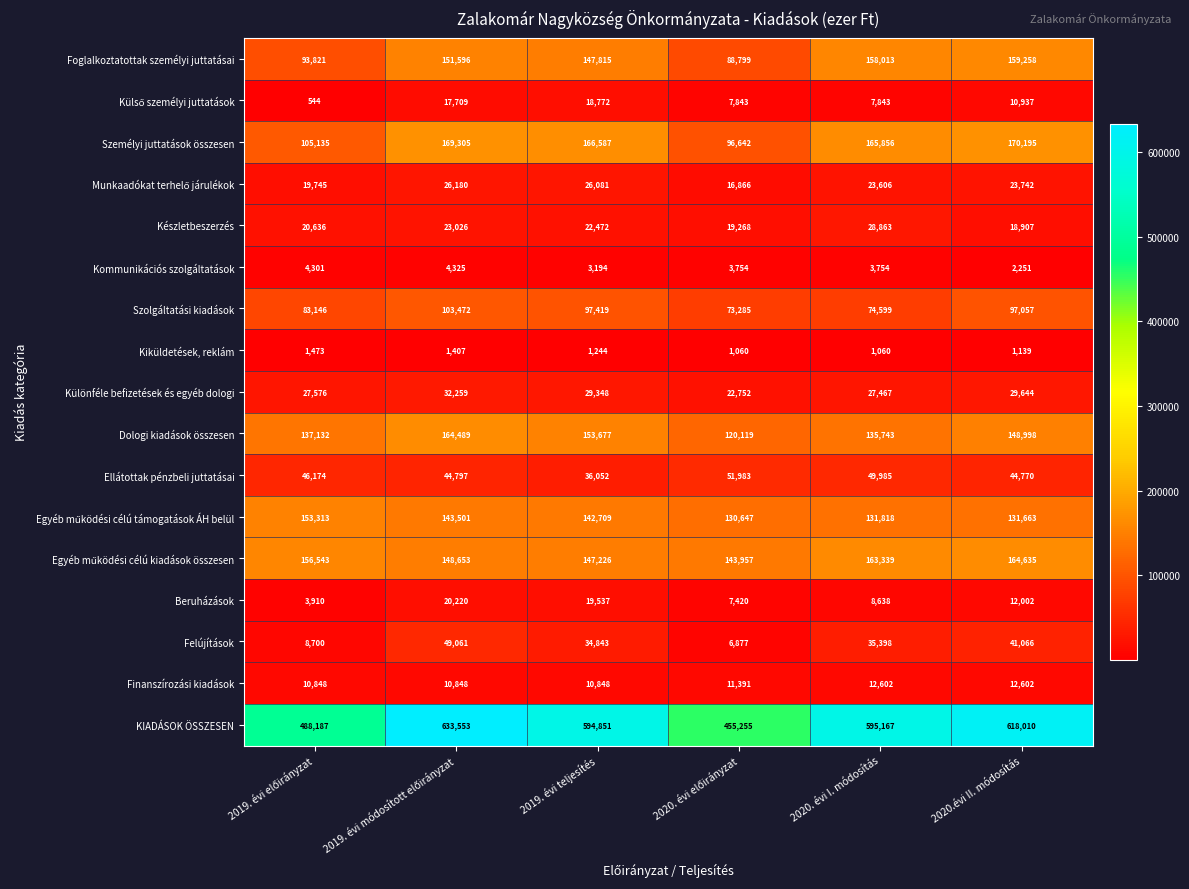

At how many categories does at least one series exceed 333814?

6